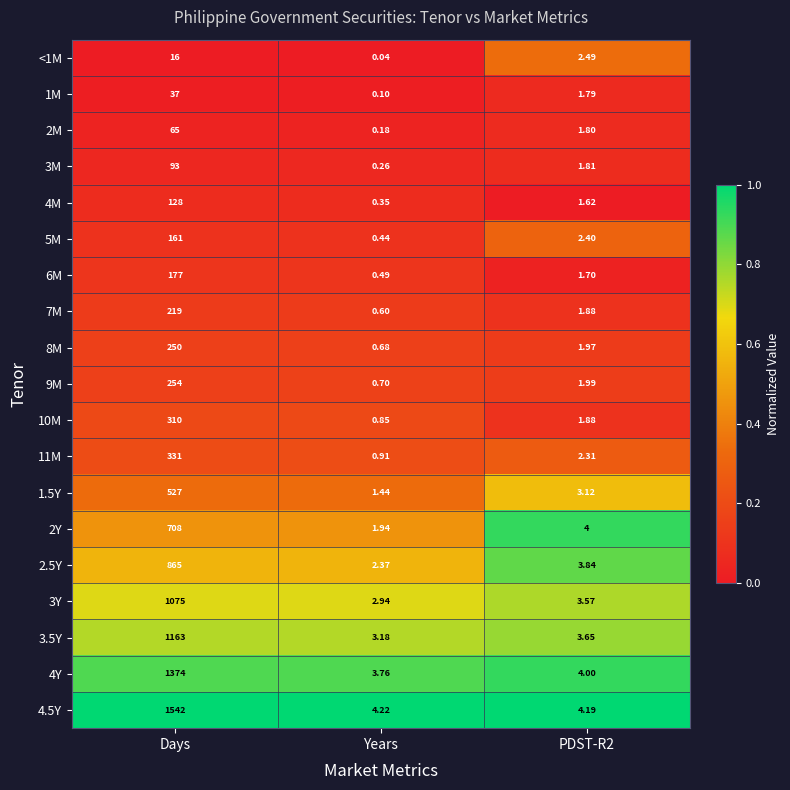

Which category has the highest value in the 9M series?

Days